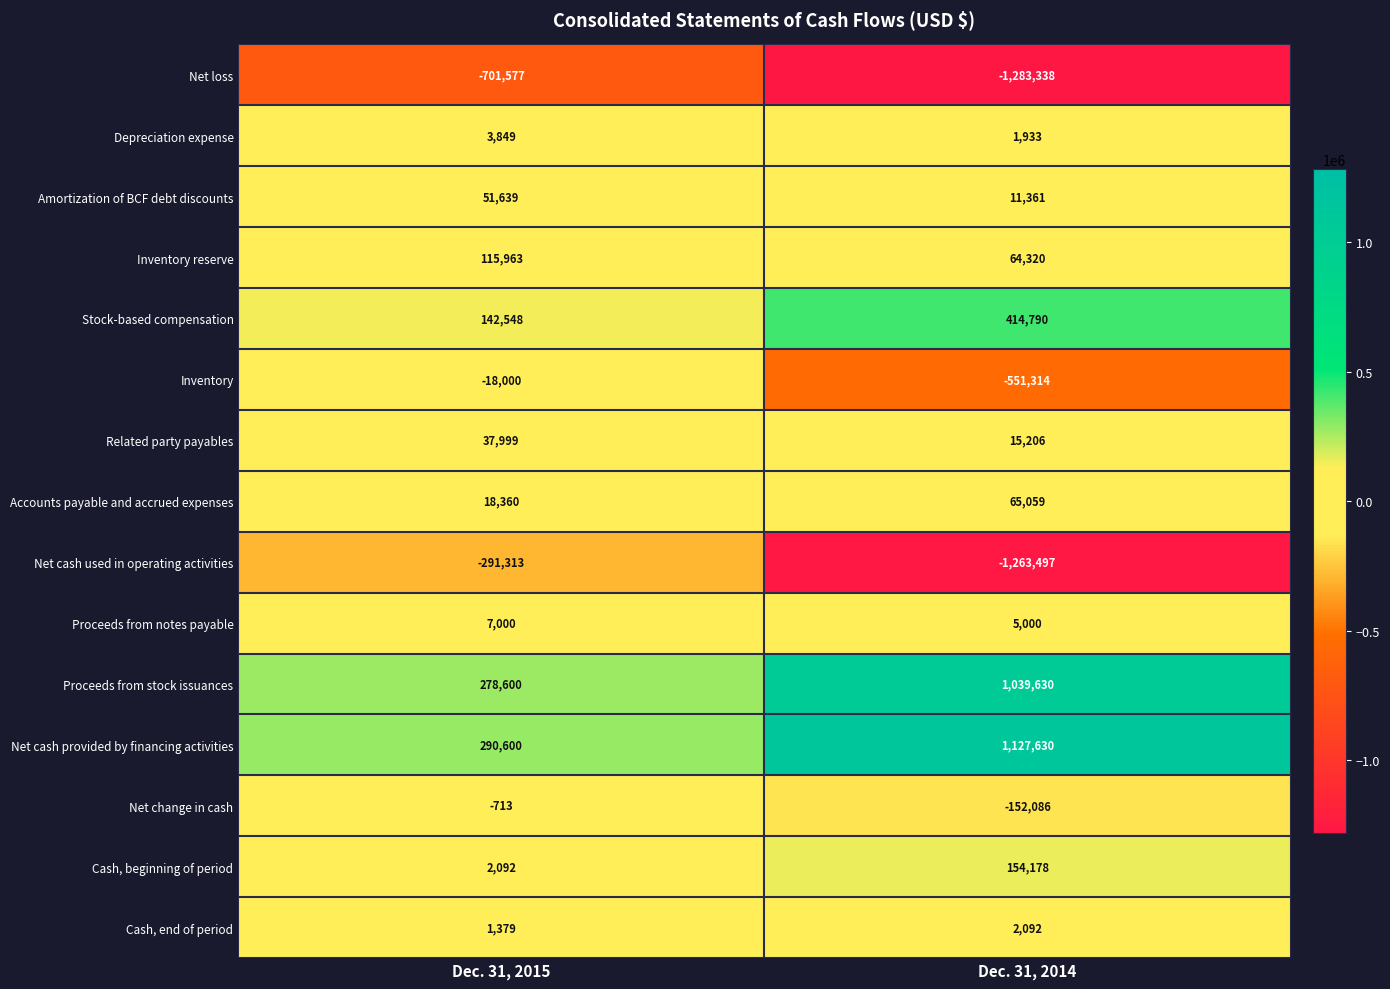

Rank the series at Dec. 31, 2015 from highest to lowest value.

Net cash provided by financing activities, Proceeds from stock issuances, Stock-based compensation, Inventory reserve, Amortization of BCF debt discounts, Related party payables, Accounts payable and accrued expenses, Proceeds from notes payable, Depreciation expense, Cash, beginning of period, Cash, end of period, Net change in cash, Inventory, Net cash used in operating activities, Net loss